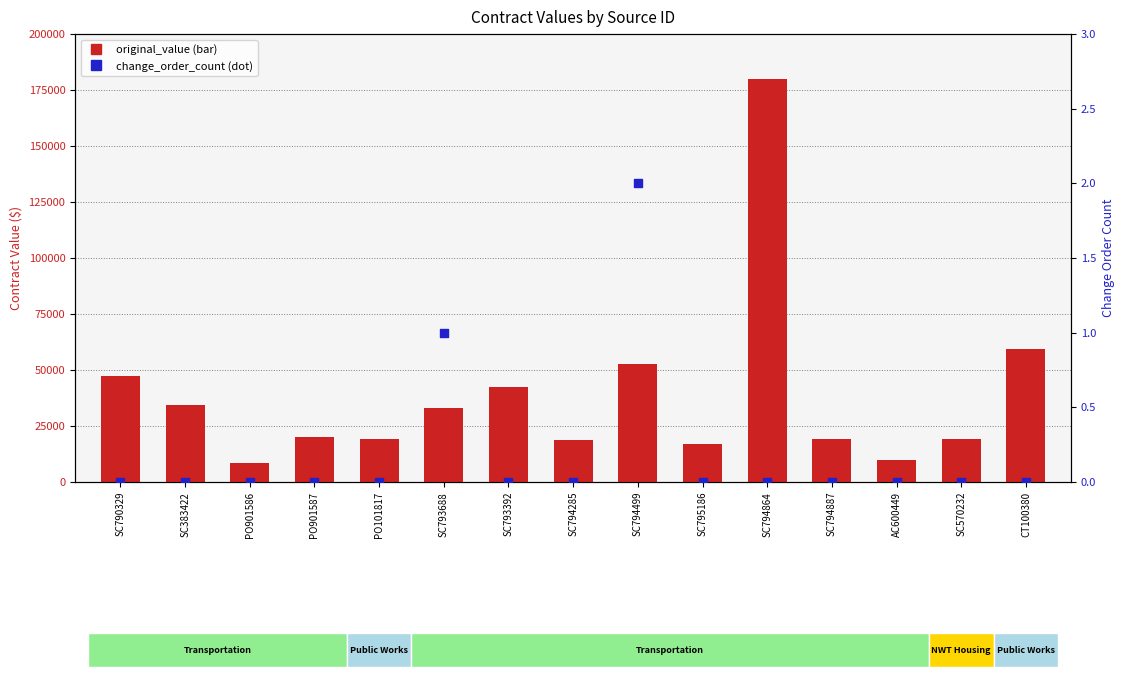

Which series contains the lowest Y value?

change_order_count